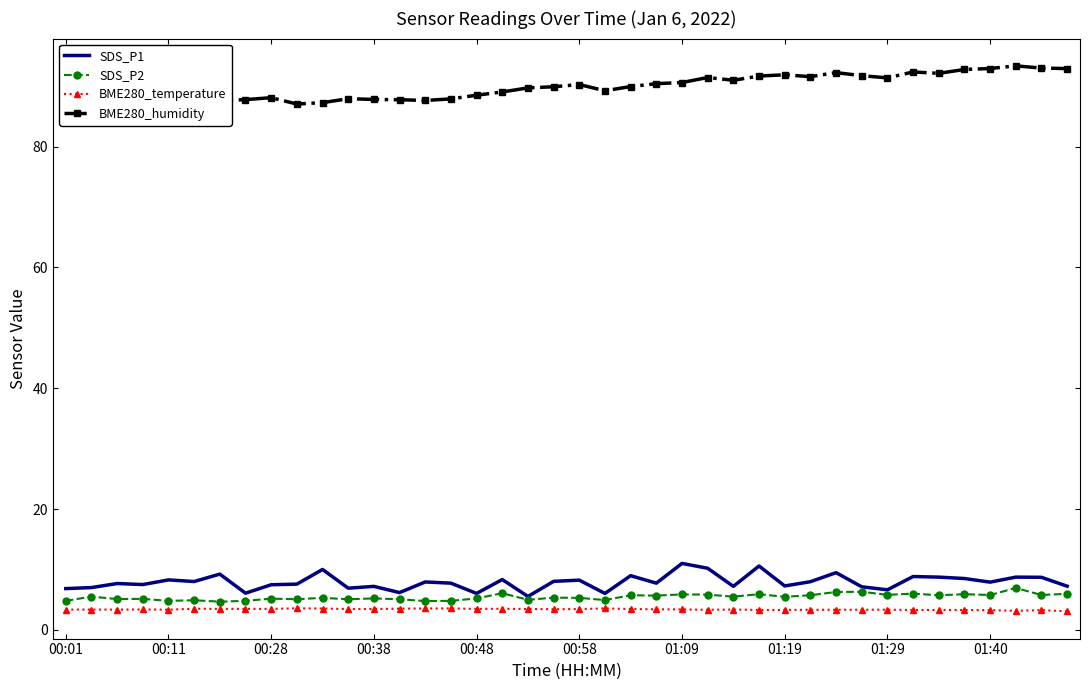

What is the minimum value for BME280_temperature?

3.1